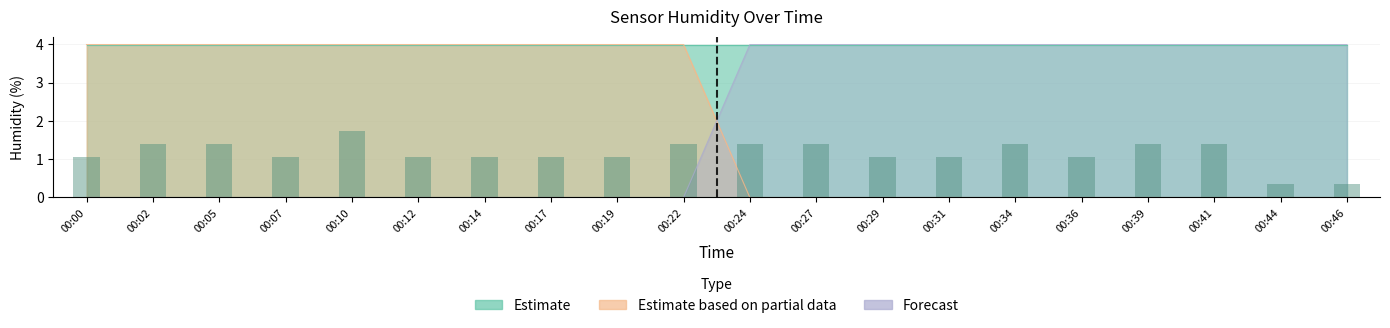

At which label does Forecast first exceed 3?

00:24